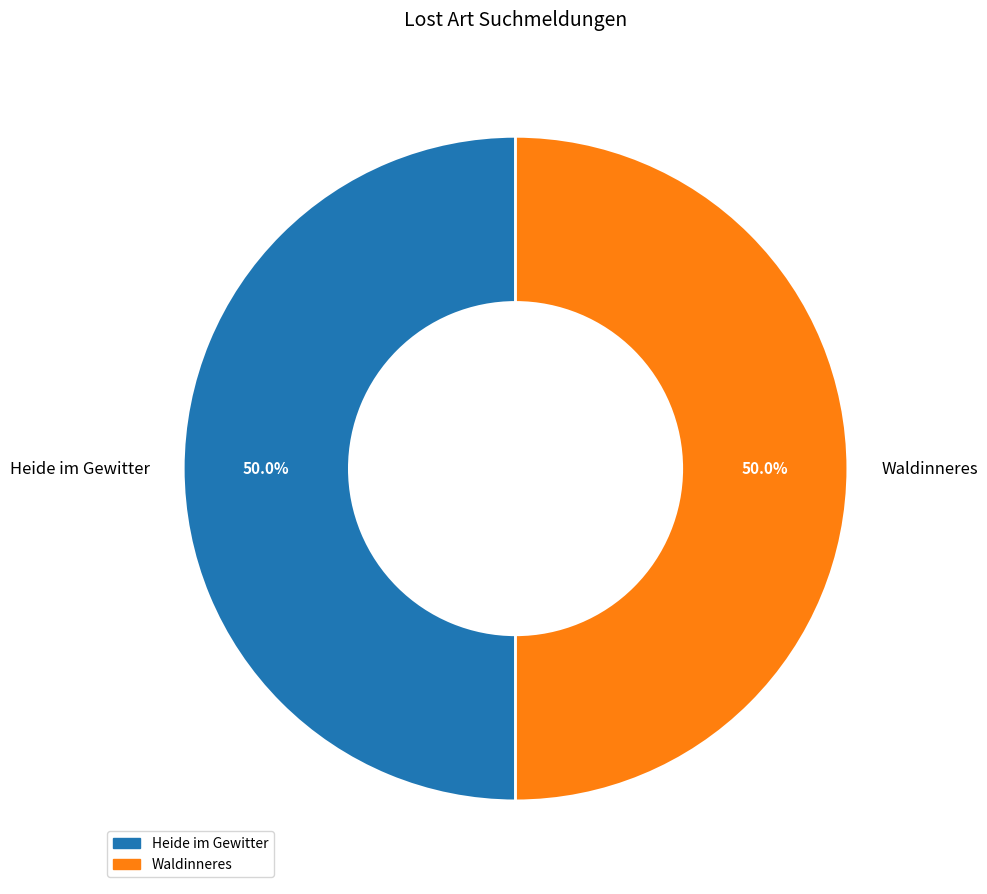

What is the ratio of the value at Heide im Gewitter to the value at Waldinneres?

1.0